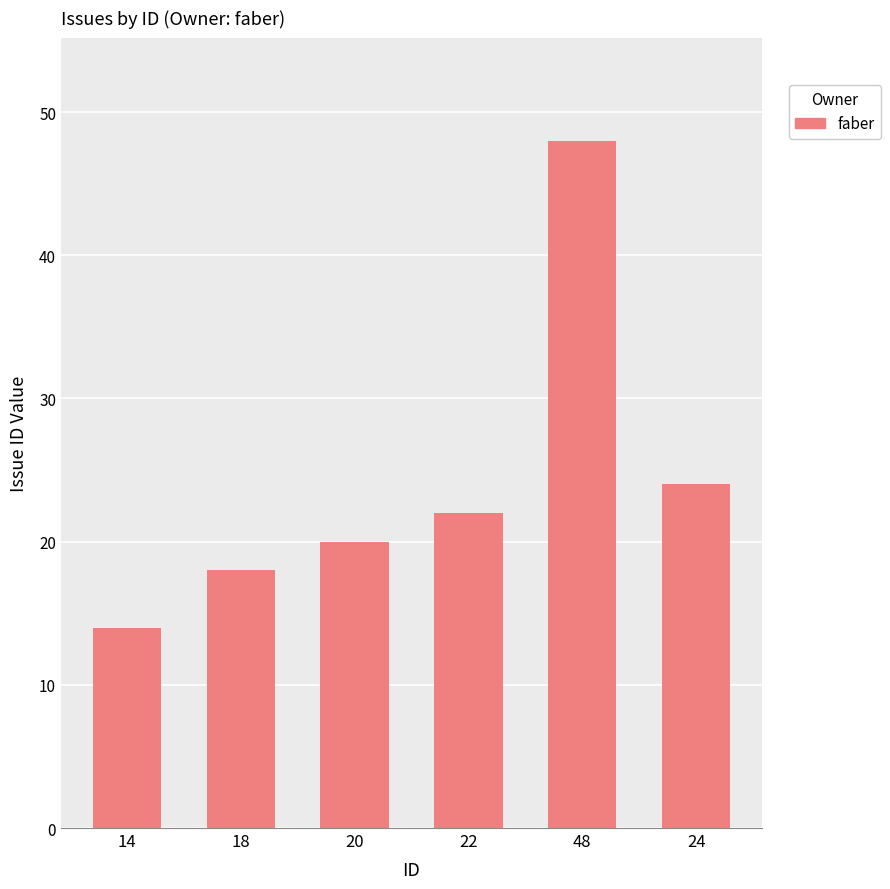

Are the bars grouped side by side (vs. stacked)?

No